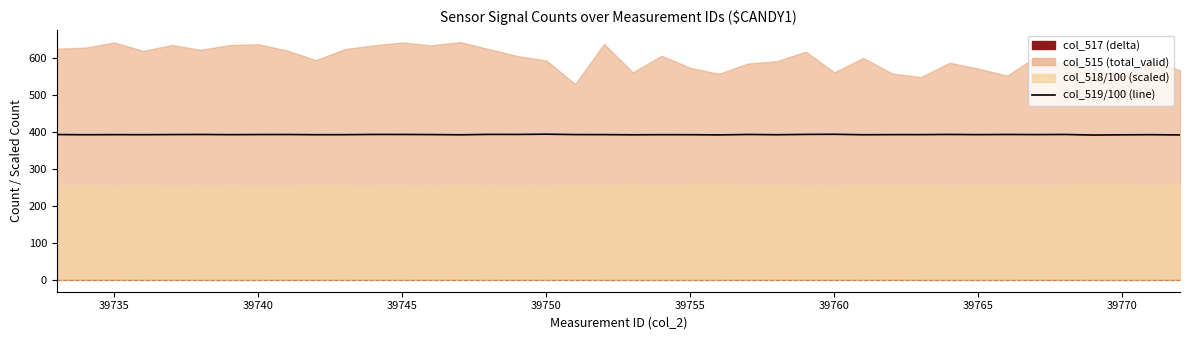

What is the value of the 32nd point from the left?

393.8